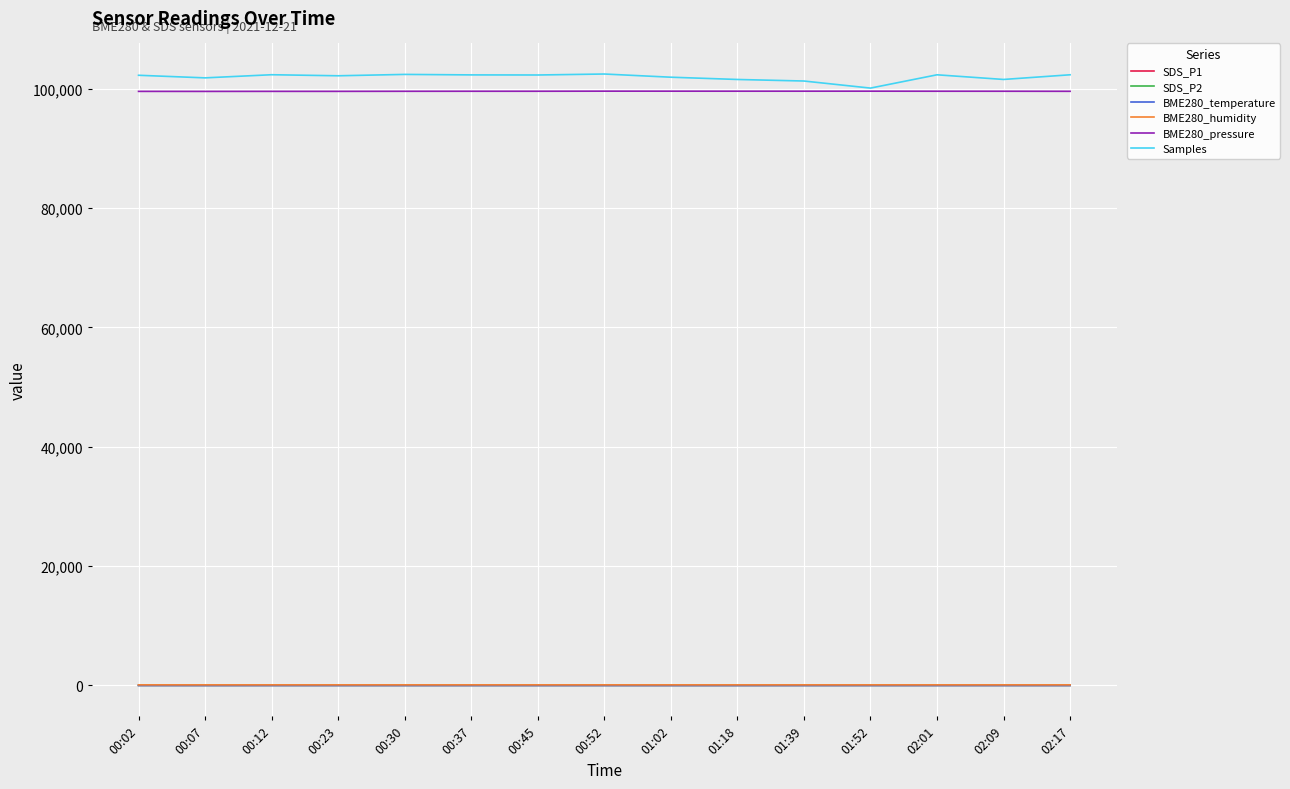

Read the Samples value at 00:02.

102268.0